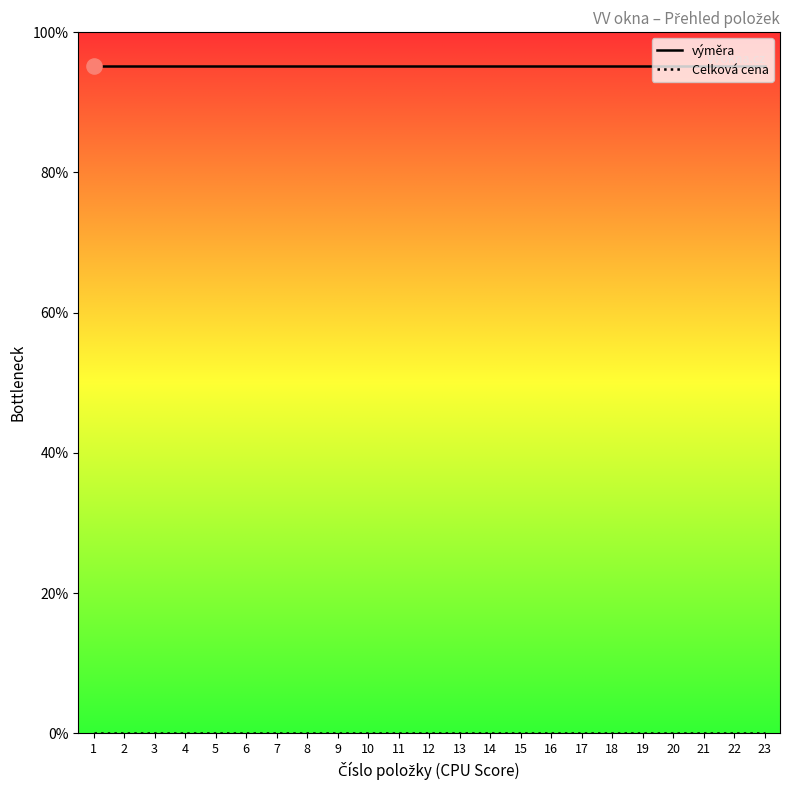

Which series has the largest total across all categories?

výměra